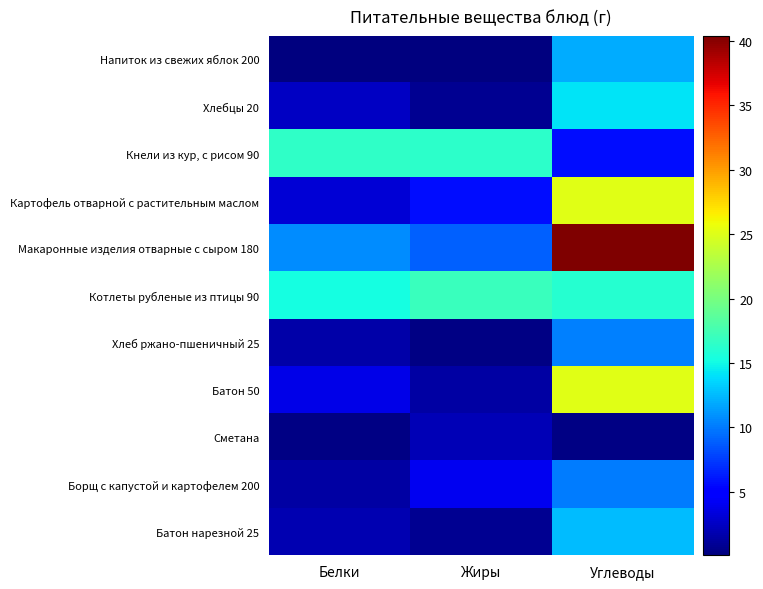

What is the total value across all series at Жиры?

57.3